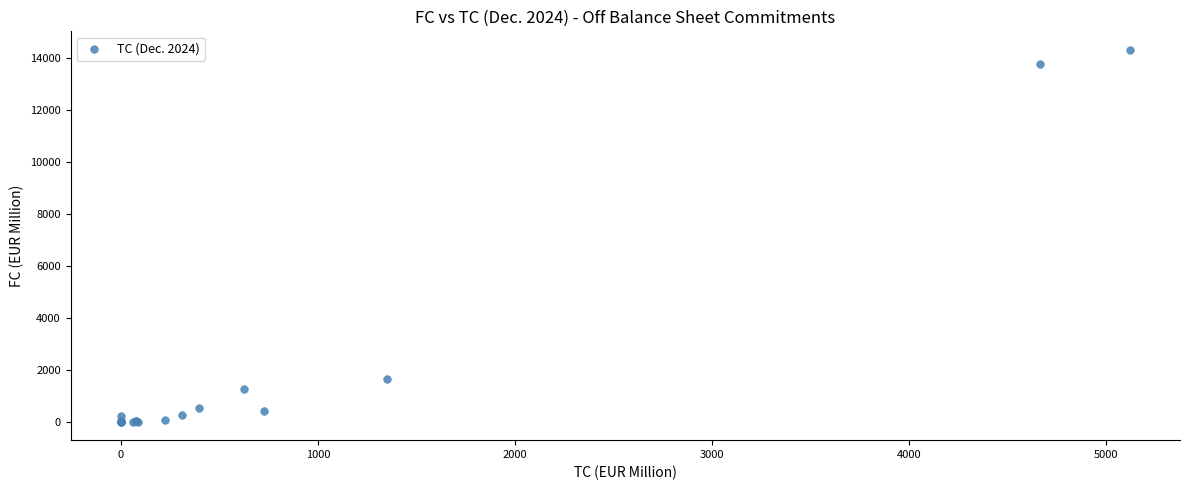

What Y value in the scatter plot is closest to 7158?

1651.7